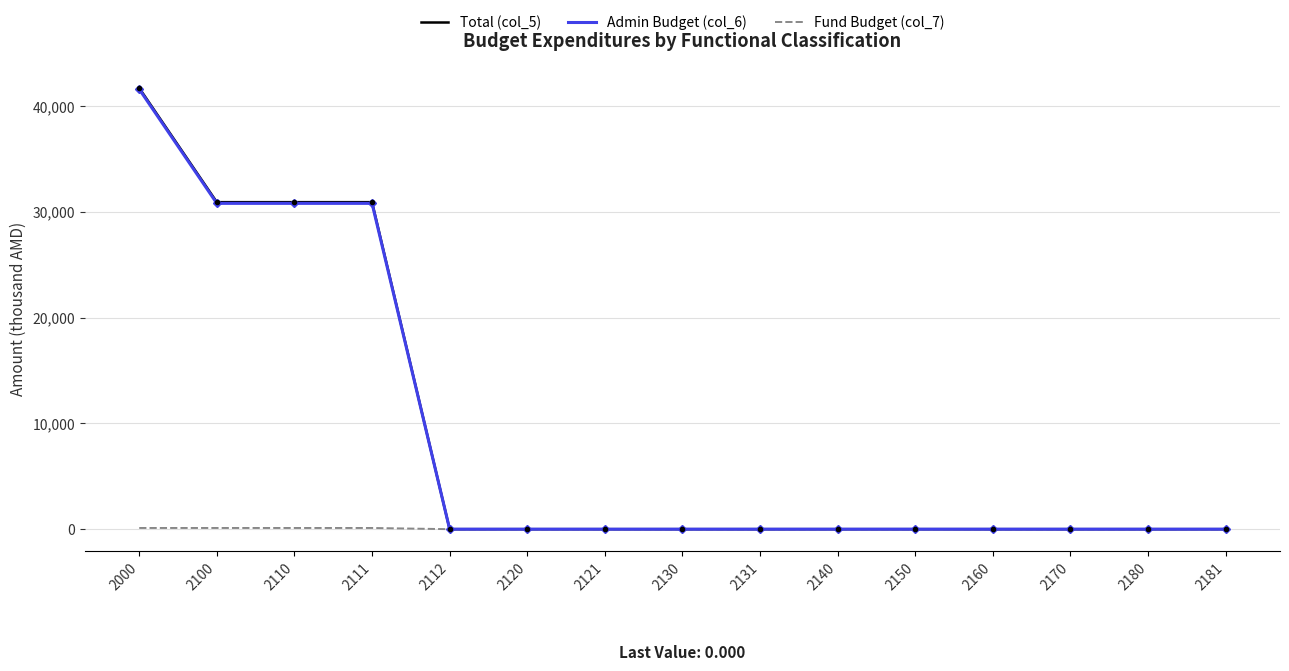

What is the average value of the Fund Budget (col_7) series?

30.4